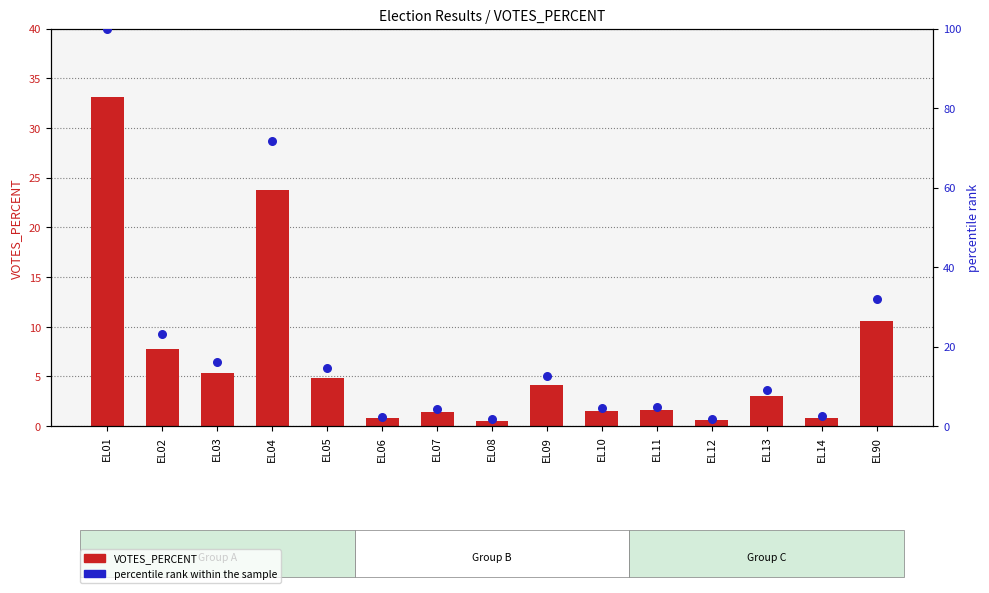

Which series has the largest total across all categories?

percentile rank within the sample